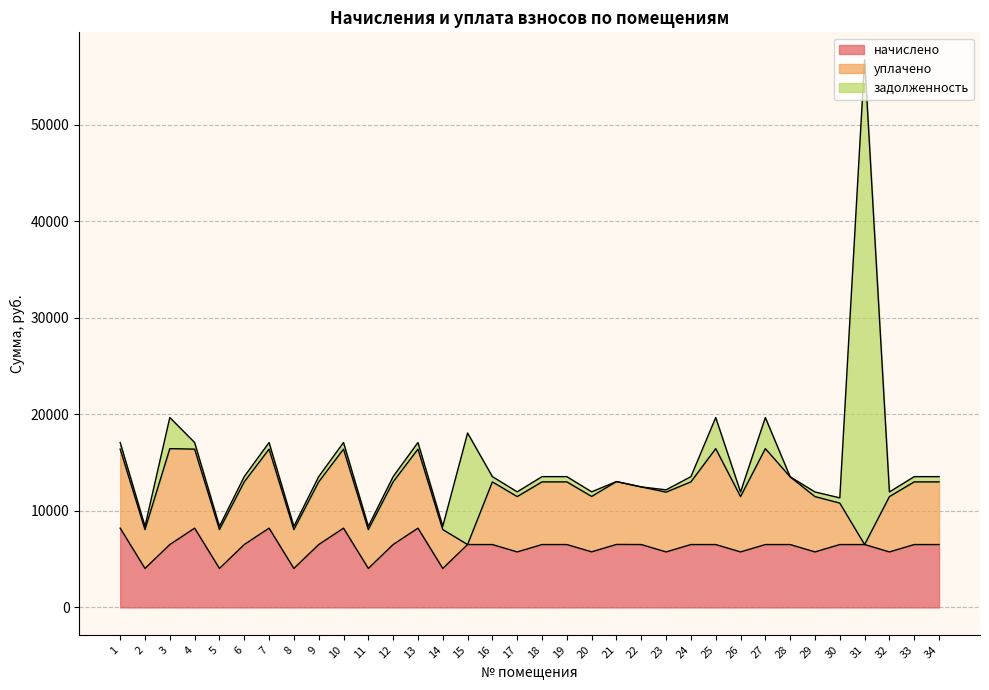

Reading left to right, extract all data points from this chart.

начислено: 8212.1	4038.4	6513.0	8212.1	4038.4	6513.0	8212.1	4038.4	6513.0	8212.1	4038.4	6513.0	8212.1	4038.4	6513.0	6513.0	5749.7	6513.0	6513.0	5758.9	6525.4	6513.0	5749.7	6513.0	6513.0	5749.7	6513.0	6513.0	5749.7	6513.0	6513.0	5749.7	6513.0	6513.0
уплачено: 8186.1	4025.6	9933.4	8186.1	4025.6	6492.4	8186.1	4025.6	6492.4	8186.1	4025.6	6492.4	8186.1	4025.6	0.0	6492.4	5731.5	6492.4	6492.4	5737.6	6509.9	5969.4	6192.3	6492.4	9933.4	5730.5	9933.4	7014.5	5731.5	4293.9	0.0	5731.5	6492.4	6492.4
задолженность: 684.3	336.5	3224.9	684.3	336.5	542.8	684.3	336.5	542.8	684.3	336.5	542.8	684.3	336.5	11554.2	542.8	491.8	542.8	542.8	479.1	0.0	0.0	237.4	542.8	3224.8	479.1	3224.9	0.0	479.1	542.8	50221.9	479.1	542.8	542.8